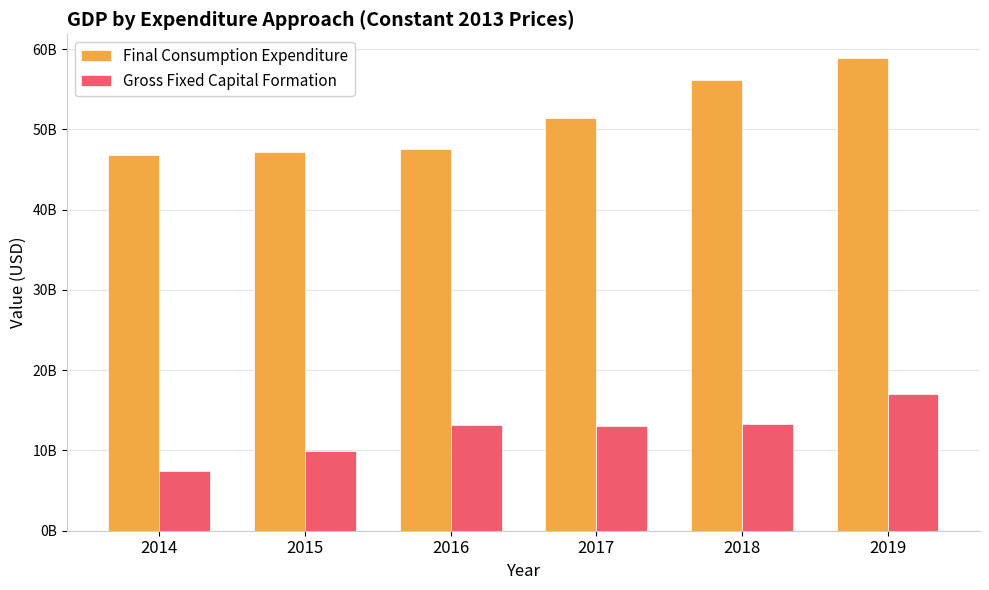

What is the difference between the second highest and minimum values in the Final Consumption Expenditure series?

9381021907.8